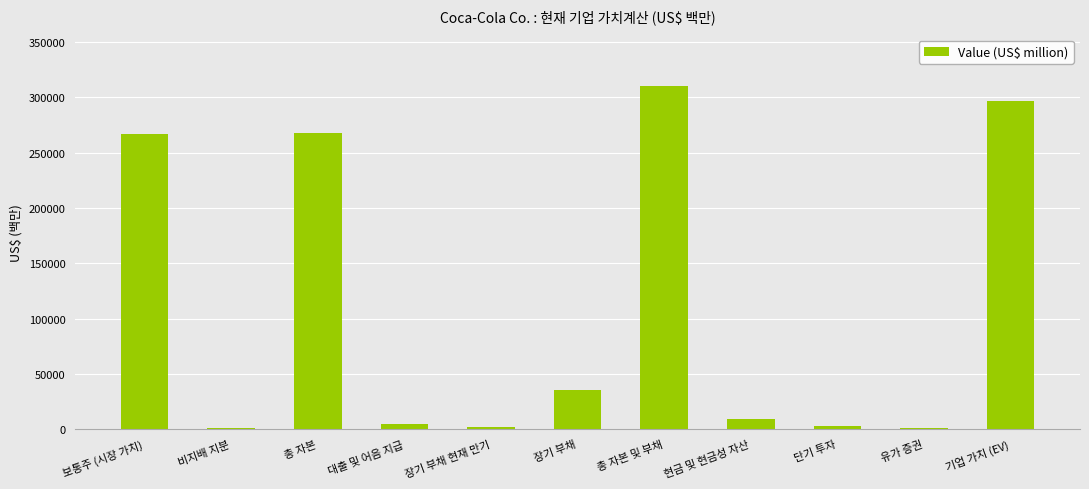

What is the change in value from 대출 및 어음 지급 to 단기 투자?

-1560